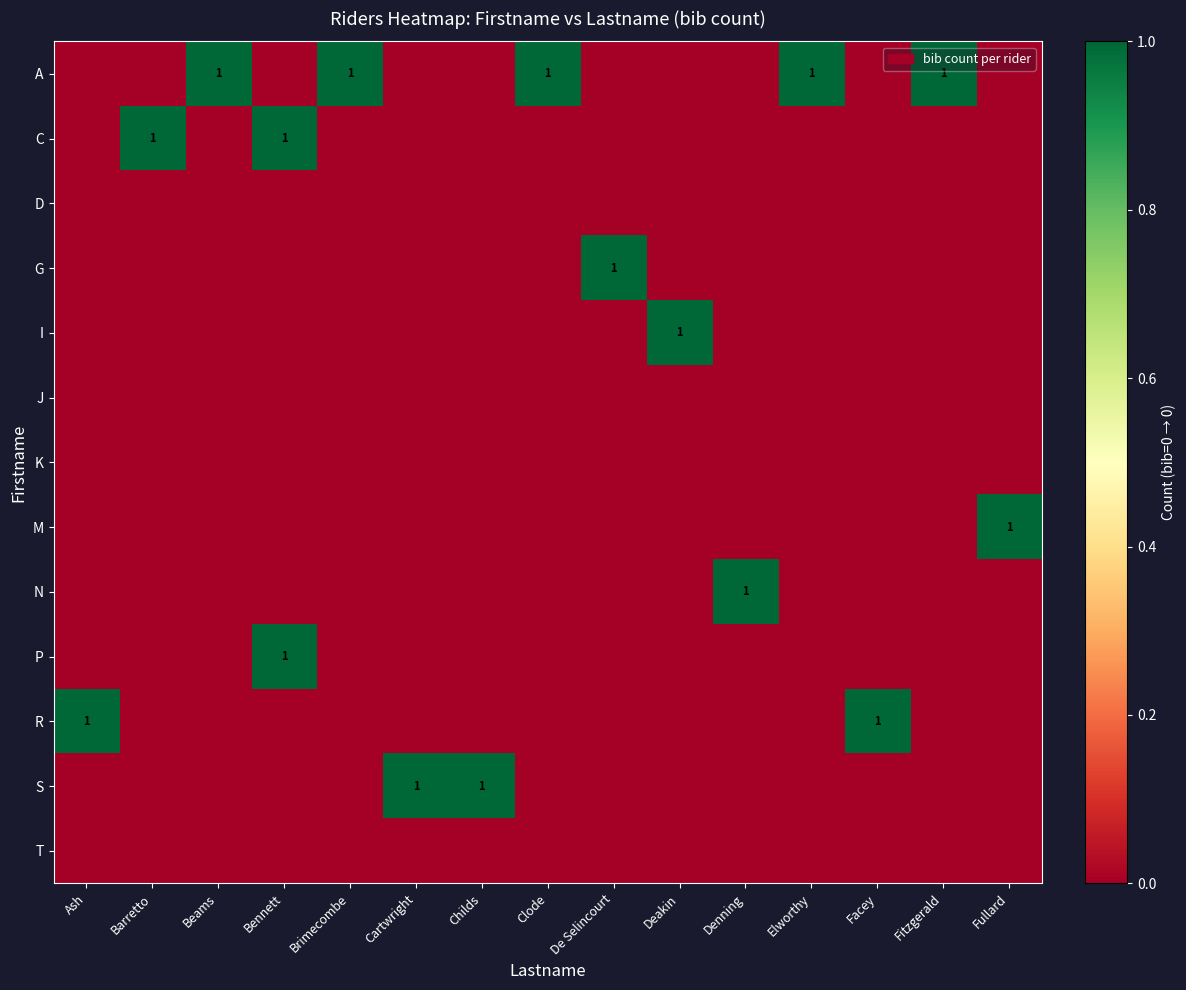

Which category has the highest value in the A series?

Beams